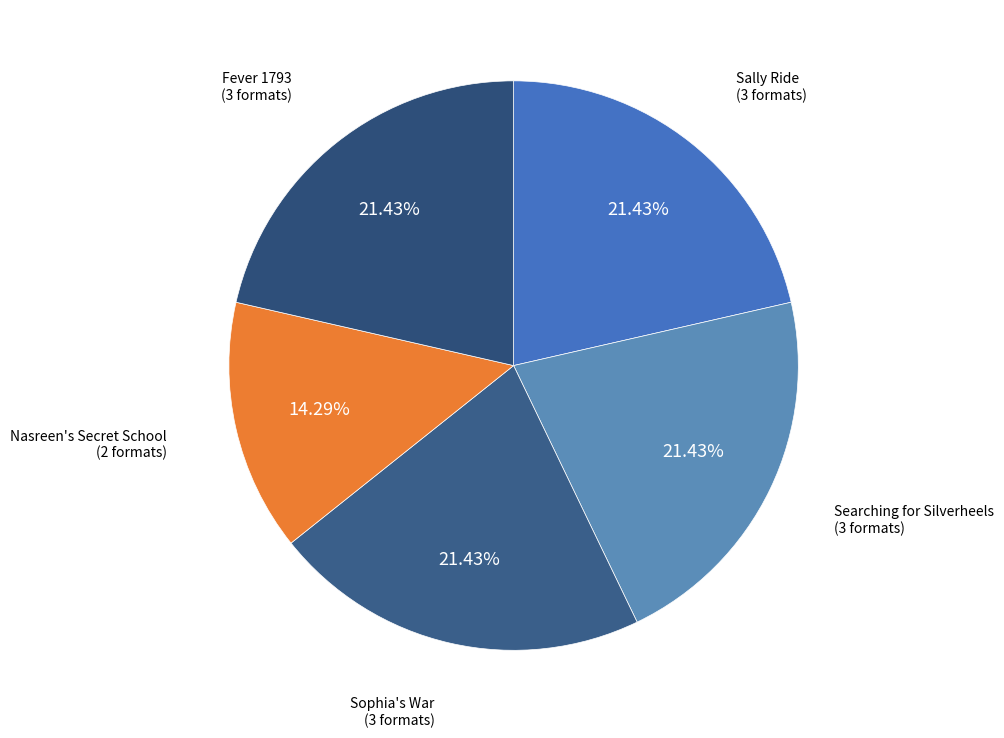

To the nearest percent, what is the average slice percentage?

20%